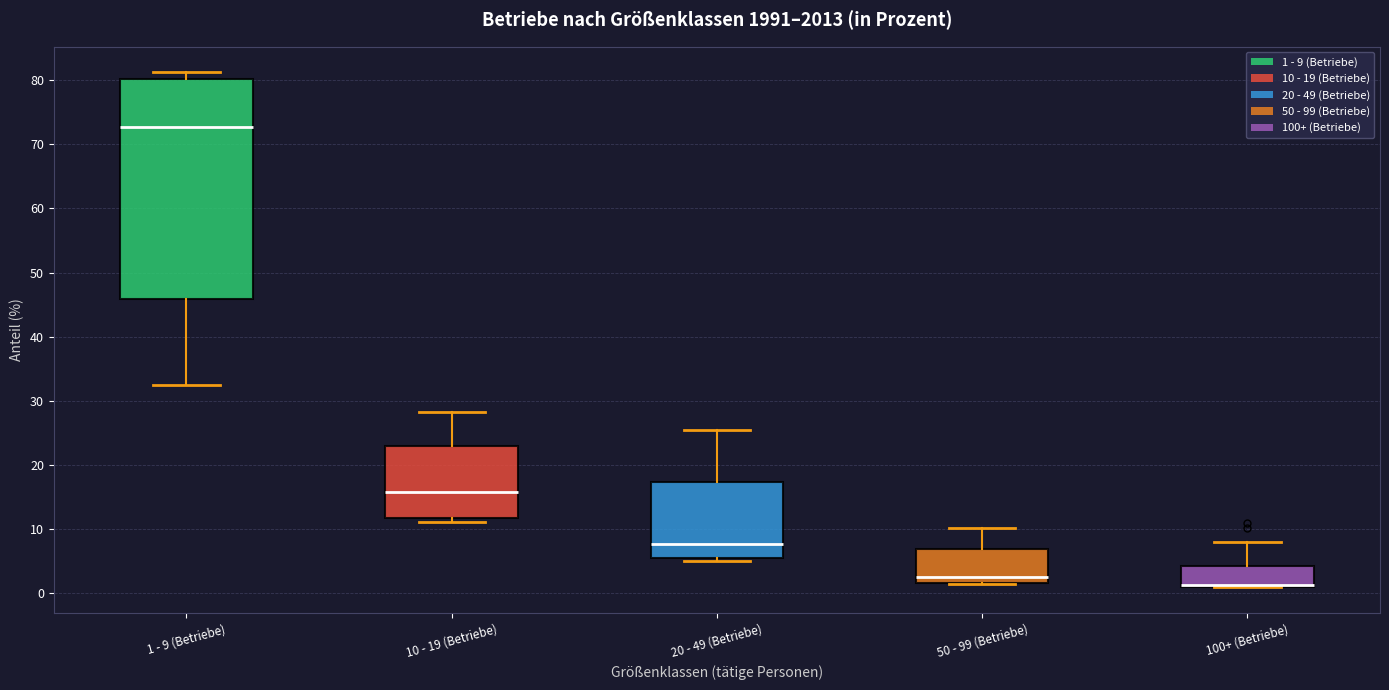

Reading left to right, read every box against the y-axis: the position of its median line, the range the box covers, and the ends of its whiskers. The values are not printed on the chart, so give them approximately, as read against the axis.

1 - 9 (Betriebe): median 73, box 46 to 80, whiskers 33 to 81
10 - 19 (Betriebe): median 16, box 12 to 23, whiskers 11 to 28
20 - 49 (Betriebe): median 8, box 6 to 17, whiskers 5 to 25
50 - 99 (Betriebe): median 3, box 2 to 7, whiskers 1 to 10
100+ (Betriebe): median 1 (drawn on the box's lower edge), box 1 to 4, whiskers 1 to 8